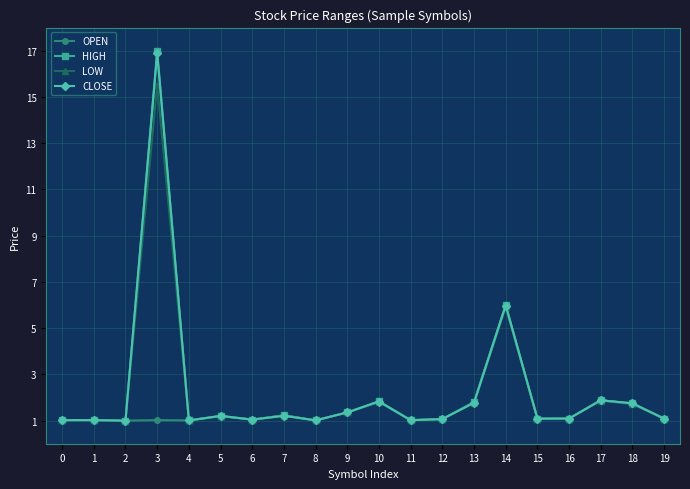

What is the value of the HIGH point at the 11th from the left?

1.8